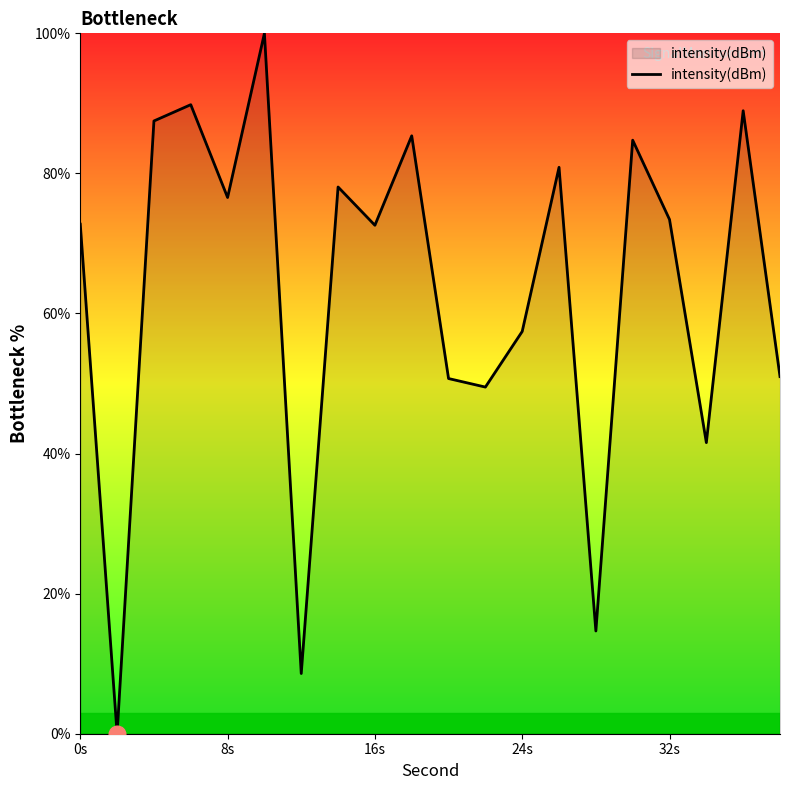

What is the greatest value displayed?

100.0